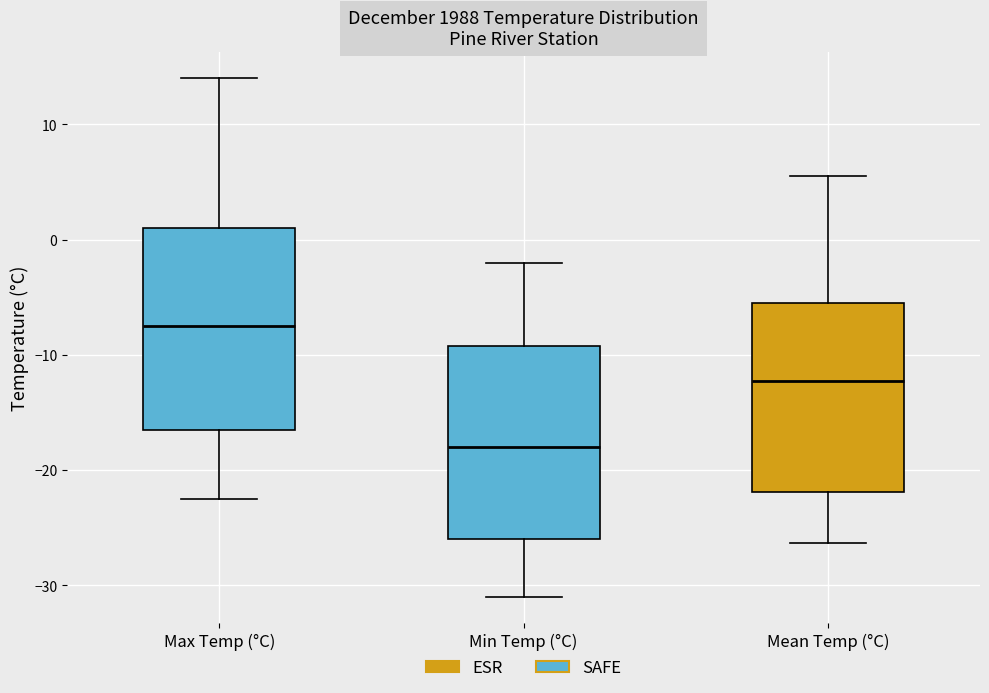

Where does the median line of the box for Max Temp (°C) sit on the y-axis? The values are not printed on the chart, so give them approximately, as read against the axis.

-7